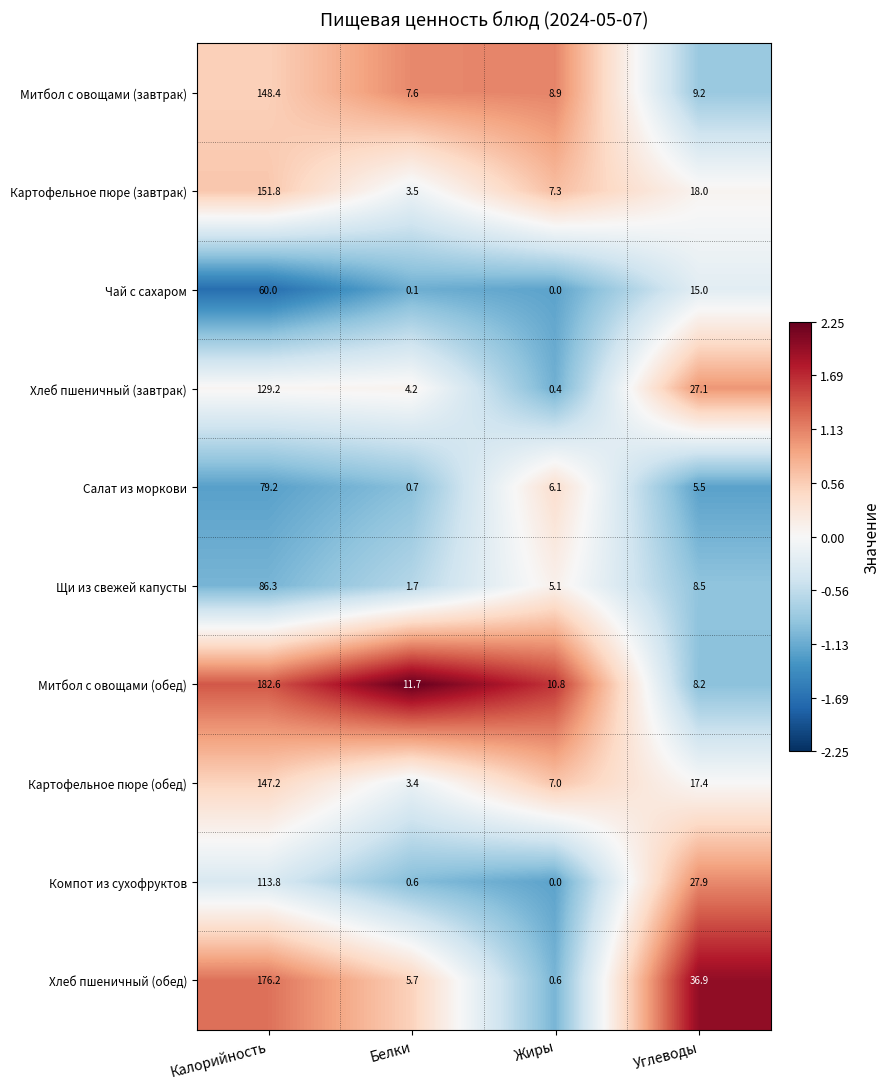

How many values in the Митбол с овощами (завтрак) series exceed 9?

2